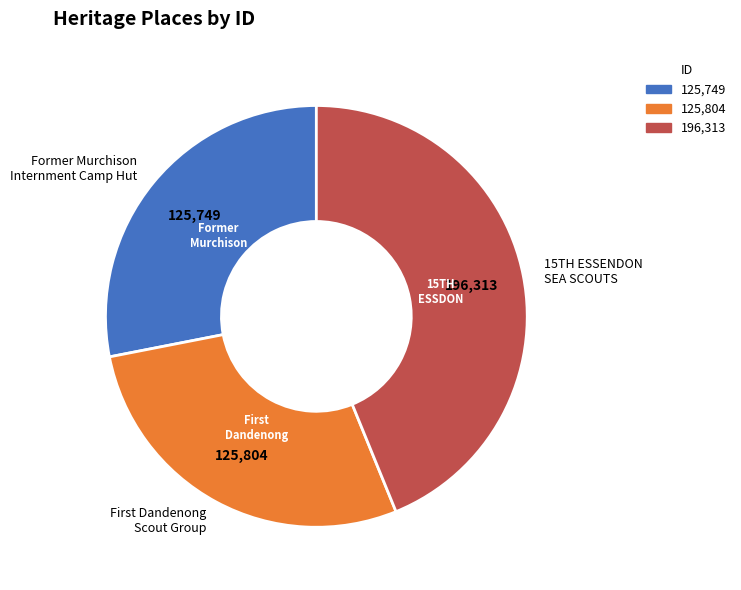

The Former Murchison Internment Camp Hut slice represents 42% of the pie. True or false?

False